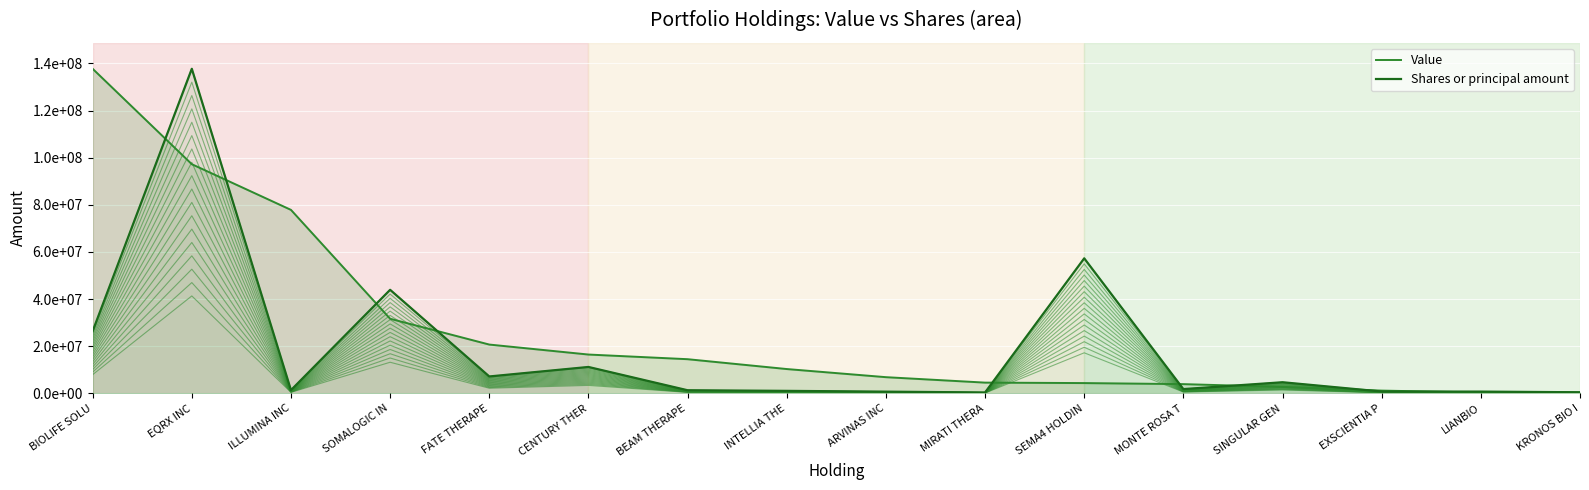

What is the sum of all Value values?

430334694.0